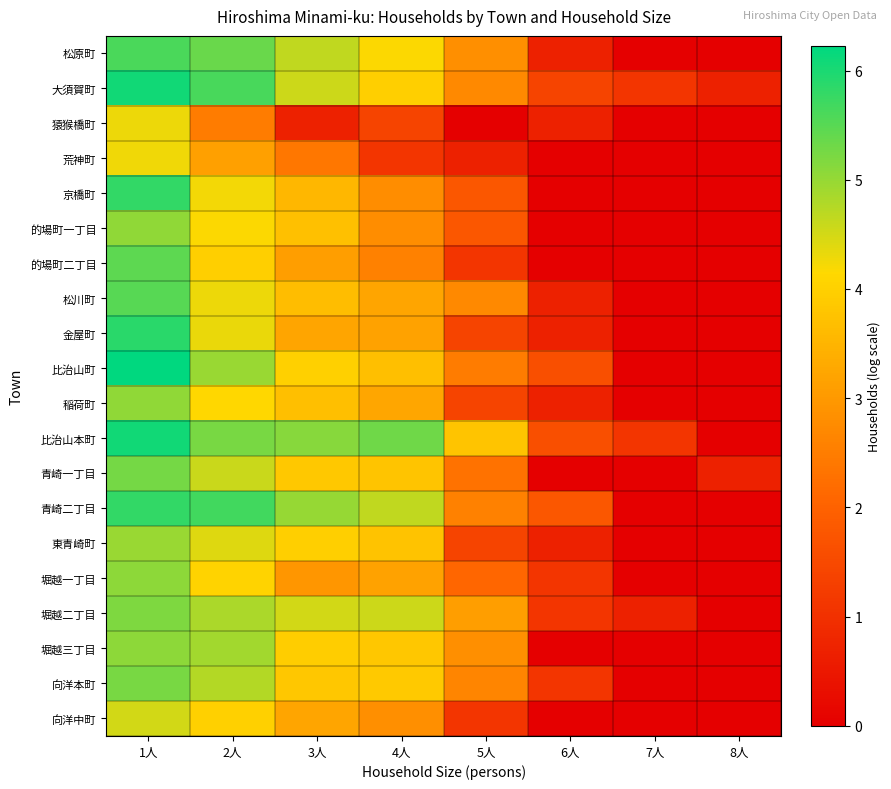

What is the total value across all series at 4人?

67.9